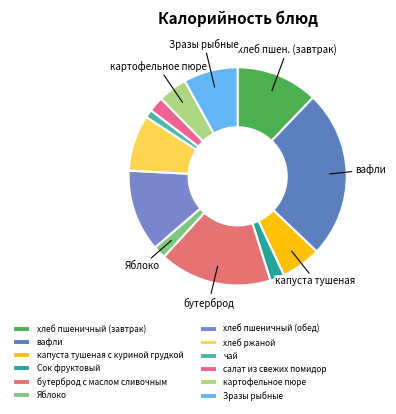

How many slices are in this pie chart?

12